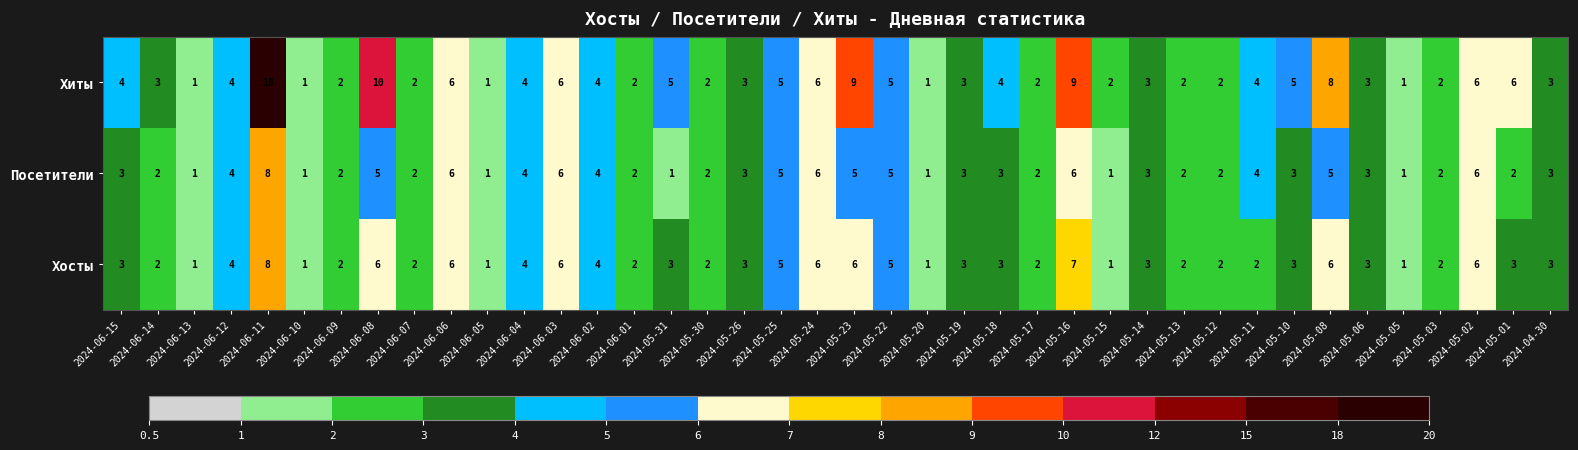

Which category has the highest value across all series?

2024-06-11